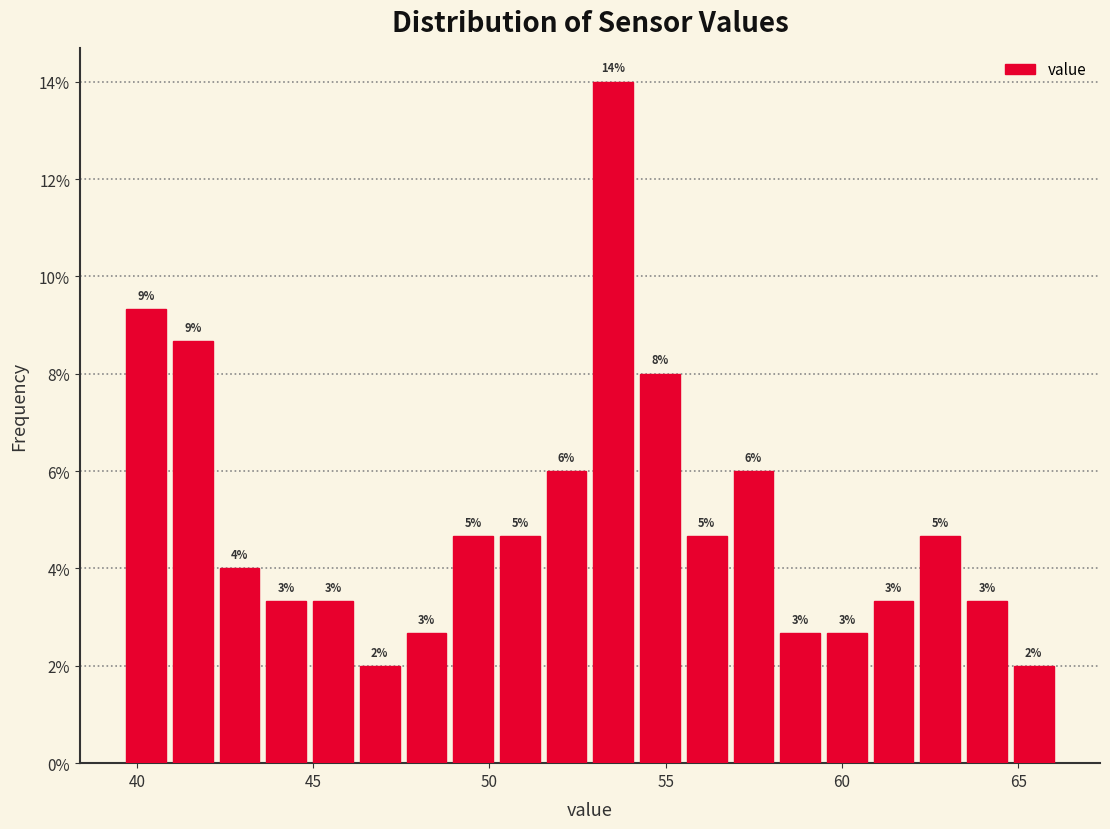

Read against the x-axis, roughly where is the centre of the tallest bar?

53.5